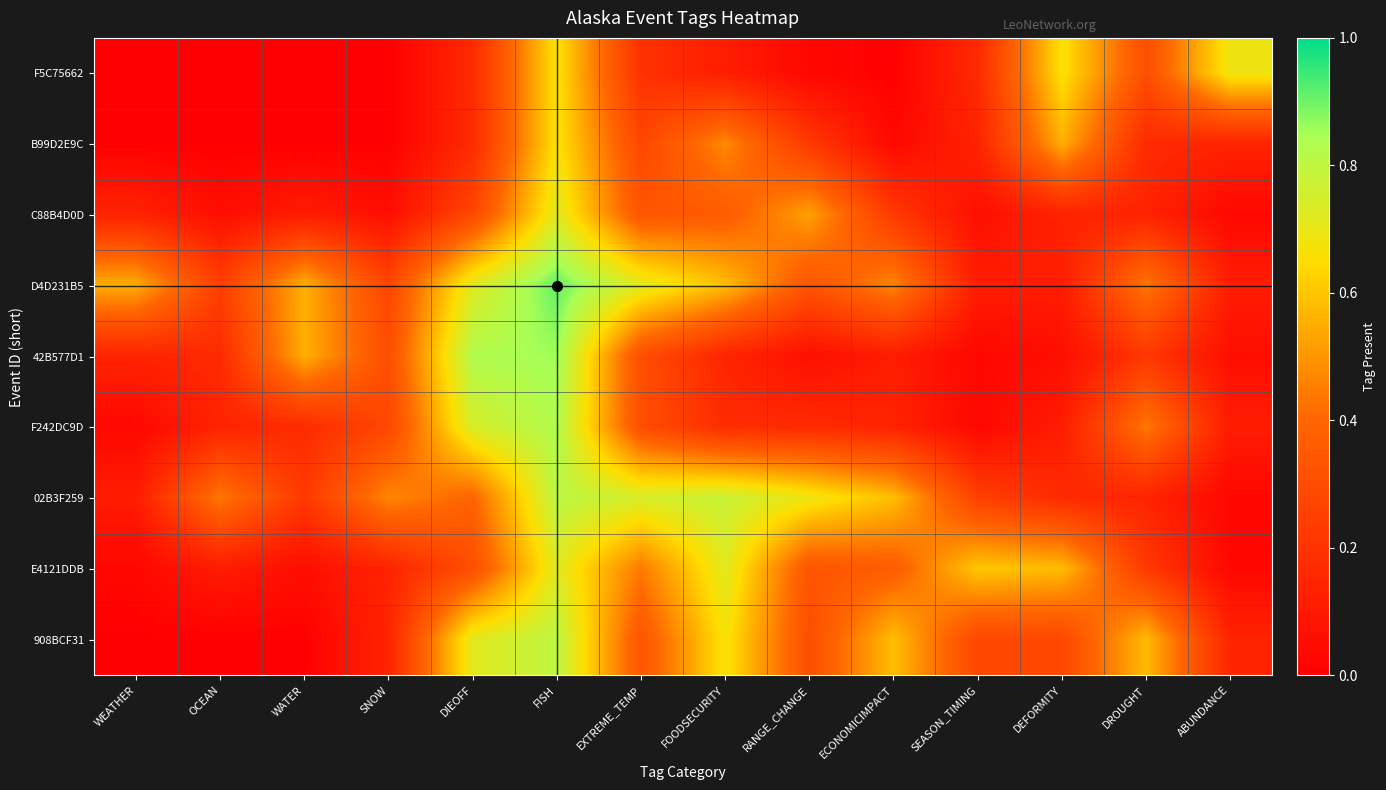

Reading left to right, extract all data points from this chart.

F5C75662: WEATHER=0.0	OCEAN=0.0	WATER=0.0	SNOW=0.0	DIEOFF=0.2	FISH=0.7	EXTREME_TEMP=0.2	FOODSECURITY=0.1	RANGE_CHANGE=0.0	ECONOMICIMPACT=0.0	SEASON_TIMING=0.2	DEFORMITY=0.7	DROUGHT=0.3	ABUNDANCE=0.7
B99D2E9C: WEATHER=0.0	OCEAN=0.0	WATER=0.0	SNOW=0.0	DIEOFF=0.2	FISH=0.7	EXTREME_TEMP=0.3	FOODSECURITY=0.5	RANGE_CHANGE=0.2	ECONOMICIMPACT=0.0	SEASON_TIMING=0.1	DEFORMITY=0.6	DROUGHT=0.2	ABUNDANCE=0.1
C88B4D0D: WEATHER=0.1	OCEAN=0.1	WATER=0.1	SNOW=0.1	DIEOFF=0.3	FISH=0.7	EXTREME_TEMP=0.3	FOODSECURITY=0.4	RANGE_CHANGE=0.5	ECONOMICIMPACT=0.2	SEASON_TIMING=0.1	DEFORMITY=0.1	DROUGHT=0.1	ABUNDANCE=0.0
D4D231B5: WEATHER=0.6	OCEAN=0.2	WATER=0.6	SNOW=0.3	DIEOFF=0.7	FISH=0.9	EXTREME_TEMP=0.7	FOODSECURITY=0.6	RANGE_CHANGE=0.3	ECONOMICIMPACT=0.5	SEASON_TIMING=0.1	DEFORMITY=0.1	DROUGHT=0.4	ABUNDANCE=0.1
42B577D1: WEATHER=0.1	OCEAN=0.2	WATER=0.6	SNOW=0.3	DIEOFF=0.8	FISH=0.9	EXTREME_TEMP=0.3	FOODSECURITY=0.1	RANGE_CHANGE=0.1	ECONOMICIMPACT=0.1	SEASON_TIMING=0.0	DEFORMITY=0.1	DROUGHT=0.2	ABUNDANCE=0.1
F242DC9D: WEATHER=0.0	OCEAN=0.1	WATER=0.2	SNOW=0.3	DIEOFF=0.7	FISH=0.8	EXTREME_TEMP=0.3	FOODSECURITY=0.2	RANGE_CHANGE=0.2	ECONOMICIMPACT=0.1	SEASON_TIMING=0.0	DEFORMITY=0.1	DROUGHT=0.4	ABUNDANCE=0.1
02B3F259: WEATHER=0.1	OCEAN=0.4	WATER=0.2	SNOW=0.5	DIEOFF=0.4	FISH=0.8	EXTREME_TEMP=0.7	FOODSECURITY=0.8	RANGE_CHANGE=0.7	ECONOMICIMPACT=0.6	SEASON_TIMING=0.2	DEFORMITY=0.2	DROUGHT=0.1	ABUNDANCE=0.0
E4121DDB: WEATHER=0.0	OCEAN=0.1	WATER=0.1	SNOW=0.1	DIEOFF=0.3	FISH=0.7	EXTREME_TEMP=0.4	FOODSECURITY=0.7	RANGE_CHANGE=0.3	ECONOMICIMPACT=0.4	SEASON_TIMING=0.6	DEFORMITY=0.6	DROUGHT=0.2	ABUNDANCE=0.0
908BCF31: WEATHER=0.0	OCEAN=0.0	WATER=0.0	SNOW=0.1	DIEOFF=0.7	FISH=0.8	EXTREME_TEMP=0.3	FOODSECURITY=0.7	RANGE_CHANGE=0.3	ECONOMICIMPACT=0.6	SEASON_TIMING=0.3	DEFORMITY=0.3	DROUGHT=0.6	ABUNDANCE=0.1